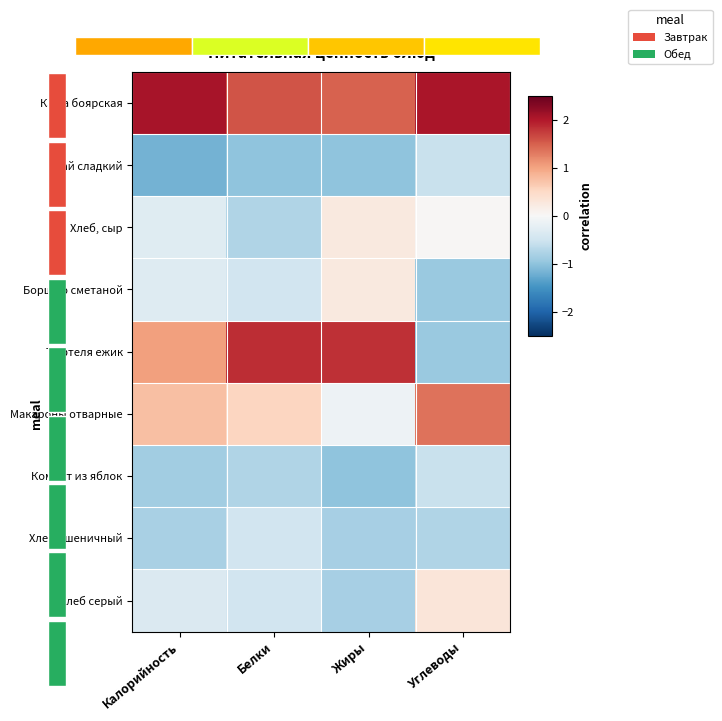

Is it true that Чай сладкий equals -0.3 at Белки?

False